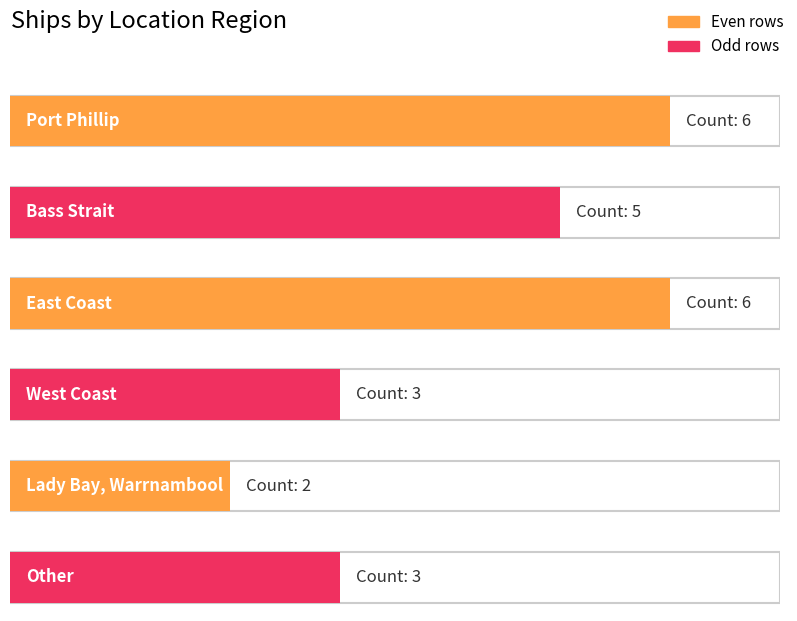

List the labels in order of value, smallest first.

Lady Bay, Warrnambool, West Coast, Other, Bass Strait, Port Phillip, East Coast